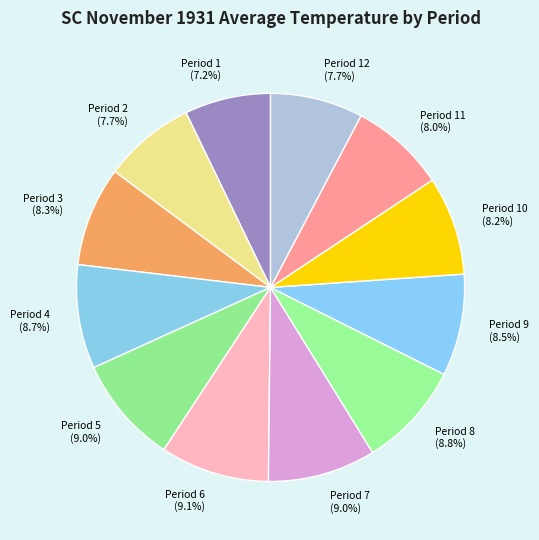

Approximately how many times larger is the value at Period 4 compared to Period 10?

1.1